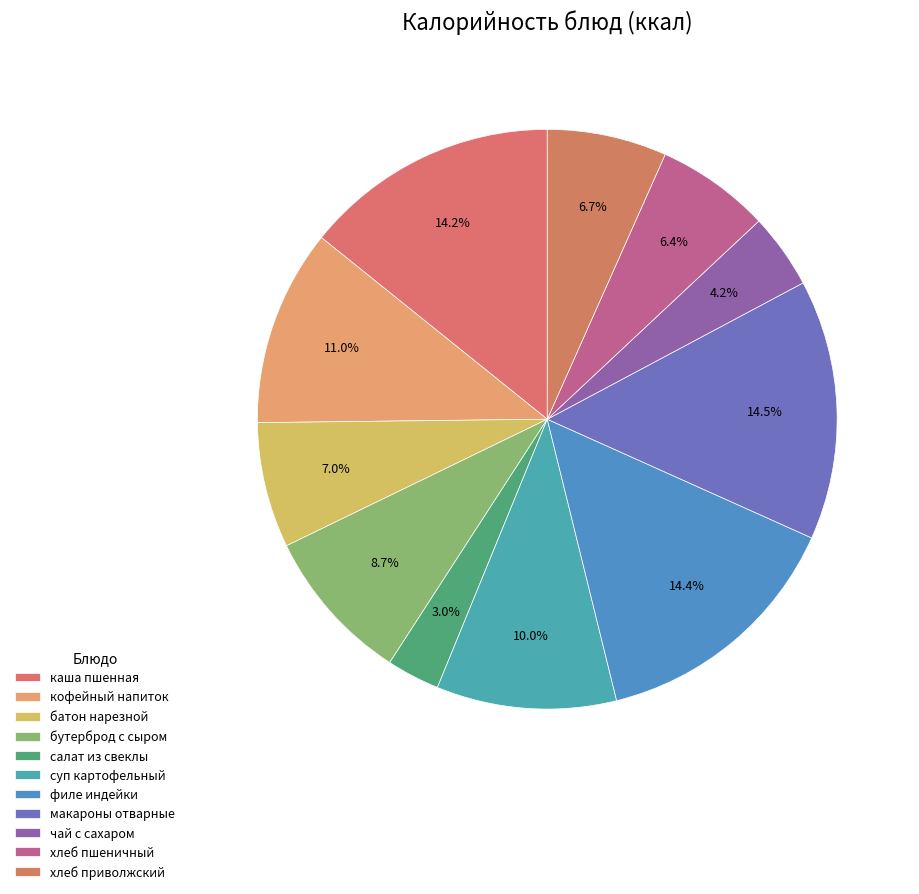

What percentage do каша пшенная and филе индейки together represent?

28.7%